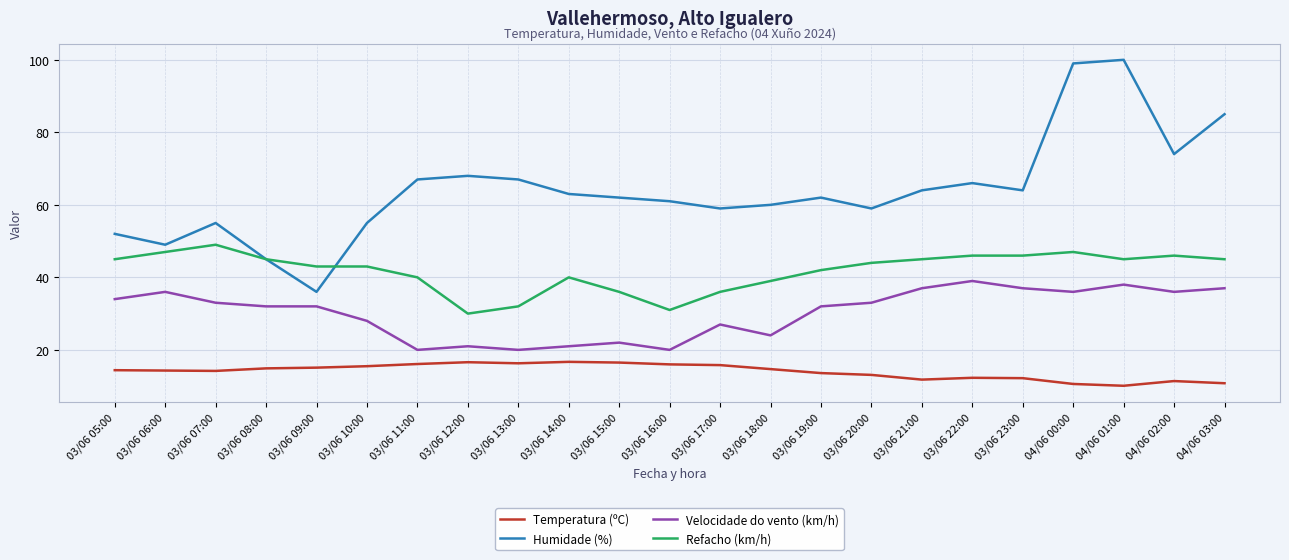

Where does the Refacho (km/h) series first go above 44?

03/06 05:00